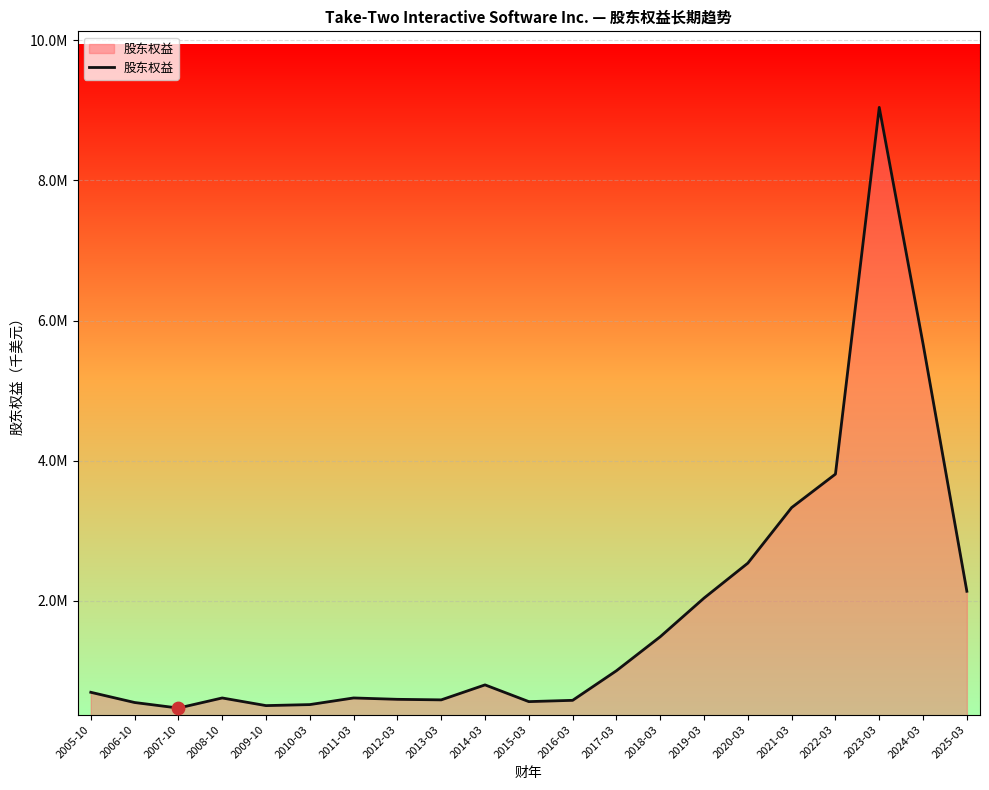

Approximately how many times larger is the value at 2006-10 compared to 2020-03?

0.2